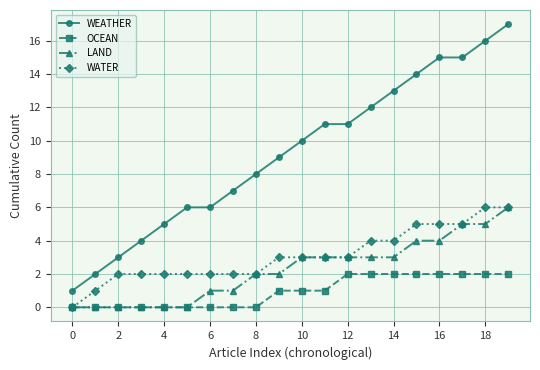

True or false: WATER and WEATHER intersect in this chart.

False